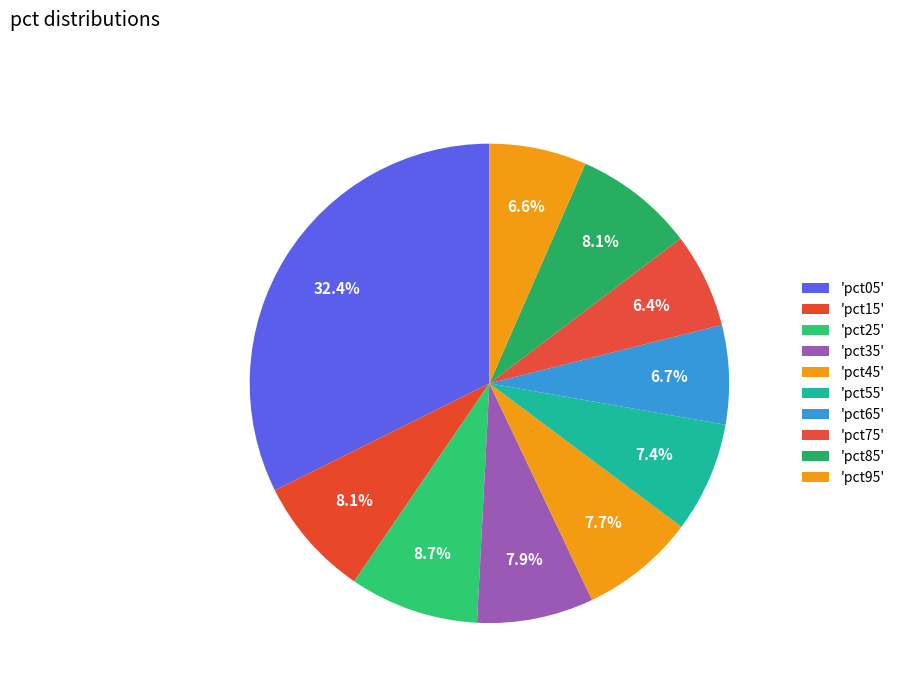

Count the number of slices in the pie.

10